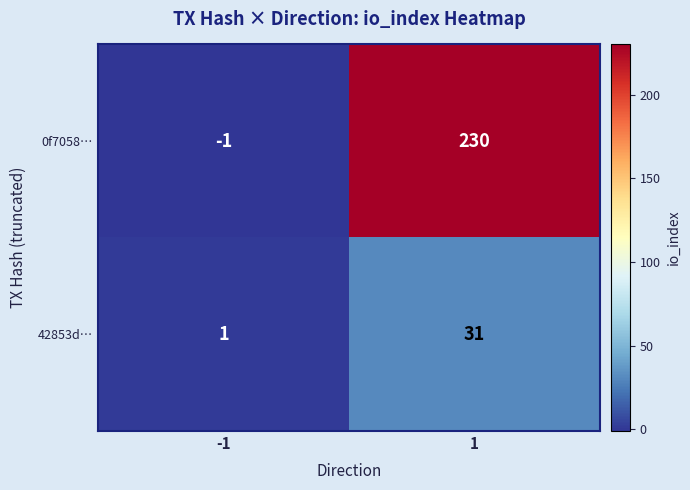

At how many categories does at least one series exceed 75?

1